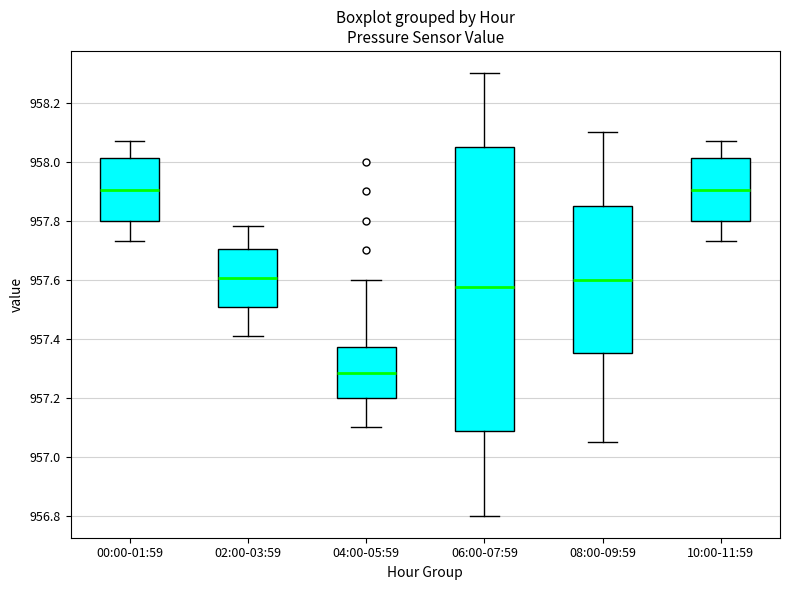

Where does the upper whisker of the box for 08:00-09:59 end on the y-axis? The values are not printed on the chart, so give them approximately, as read against the axis.

958.10